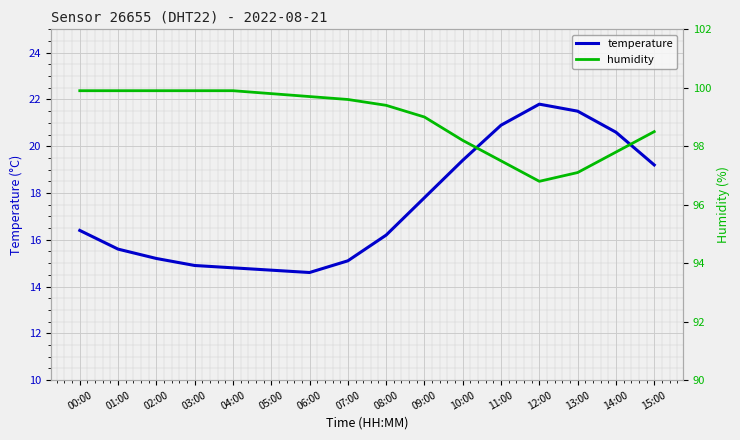

What is the value of the humidity point at the 7th from the left?

99.7